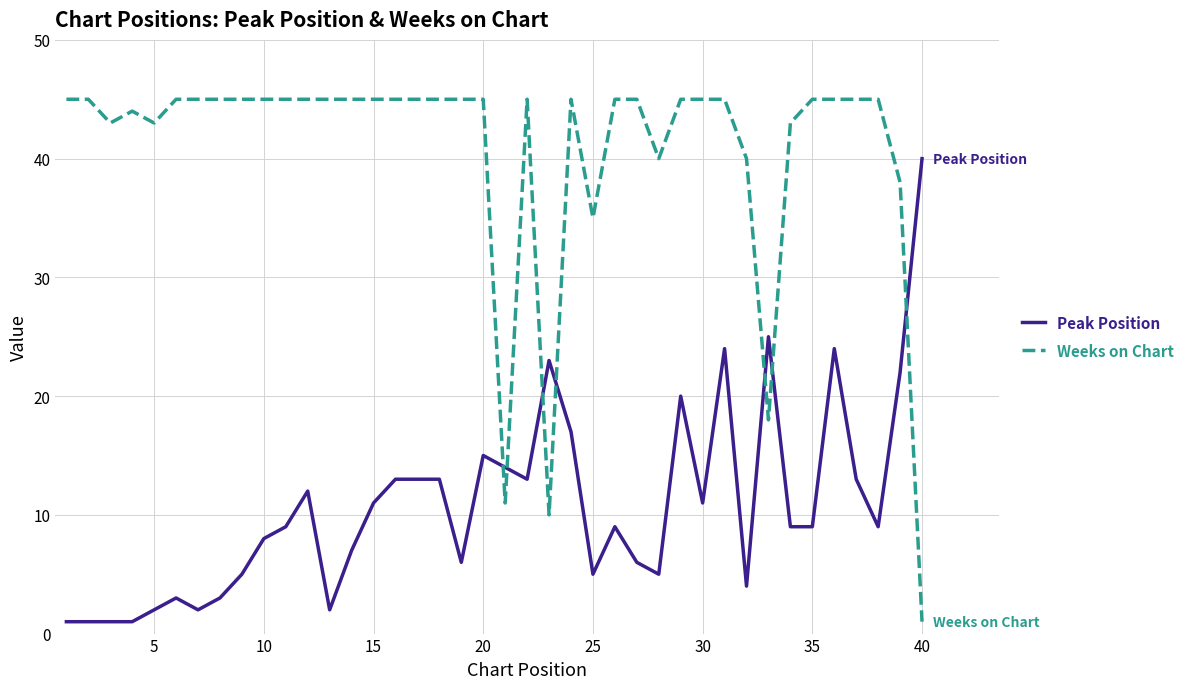

True or false: Weeks on Chart and Peak Position cross at least once.

True